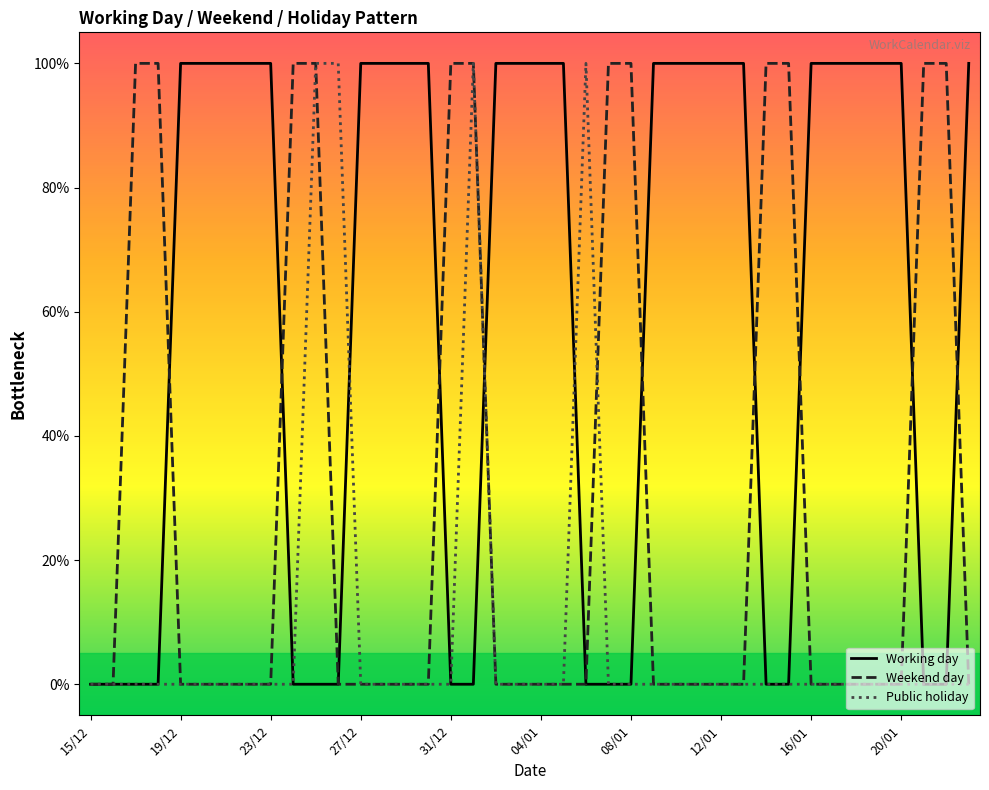

Does the chart display data point markers on the line(s)?

No